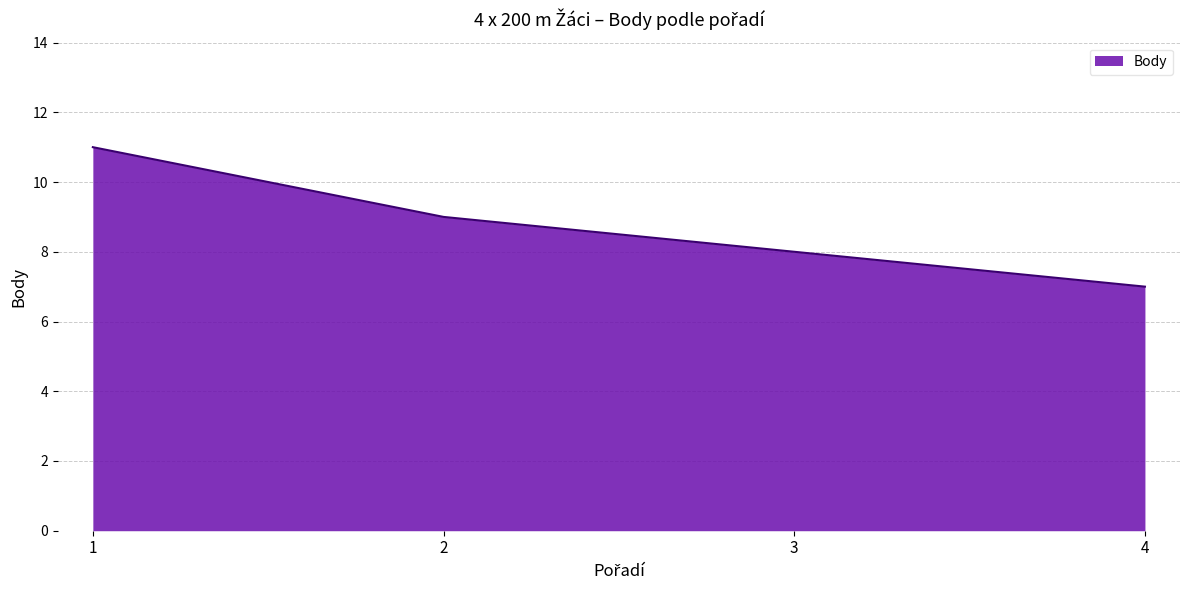

Approximately how many times larger is the value at 1 compared to 3?

1.4